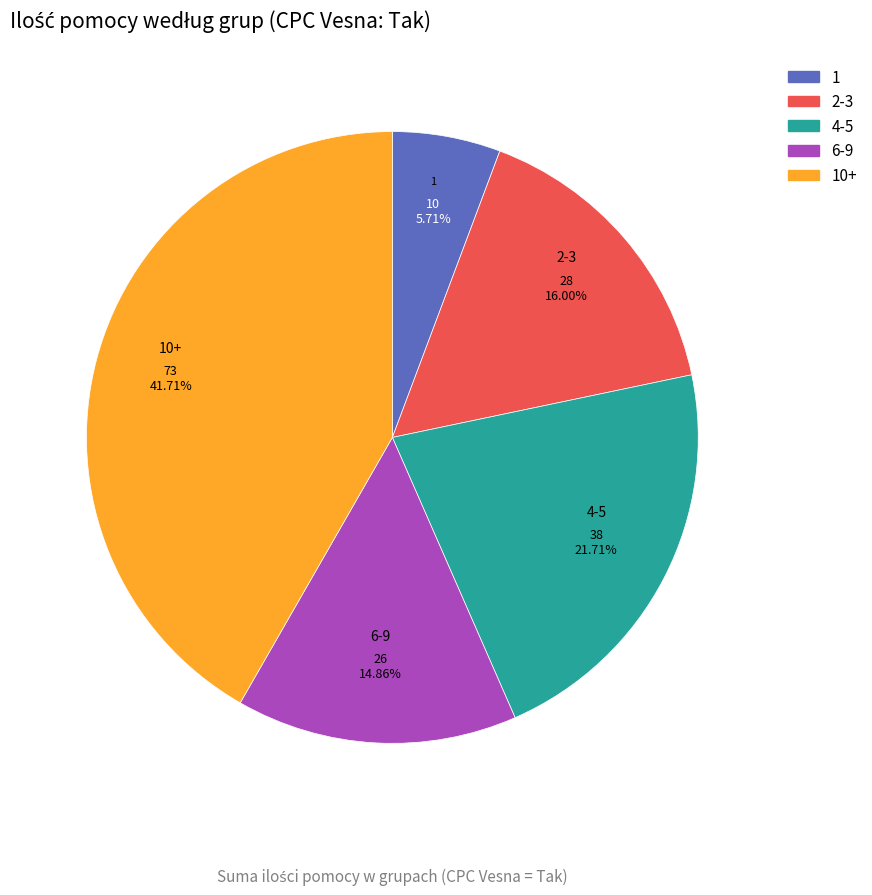

Combined, do 10+ and 1 account for over 50%?

No